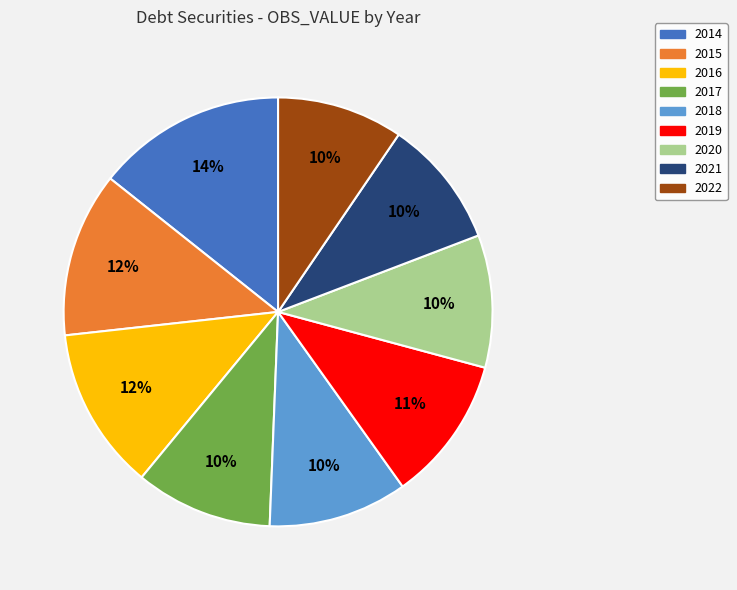

Combined, do 2020 and 2017 account for over 50%?

No